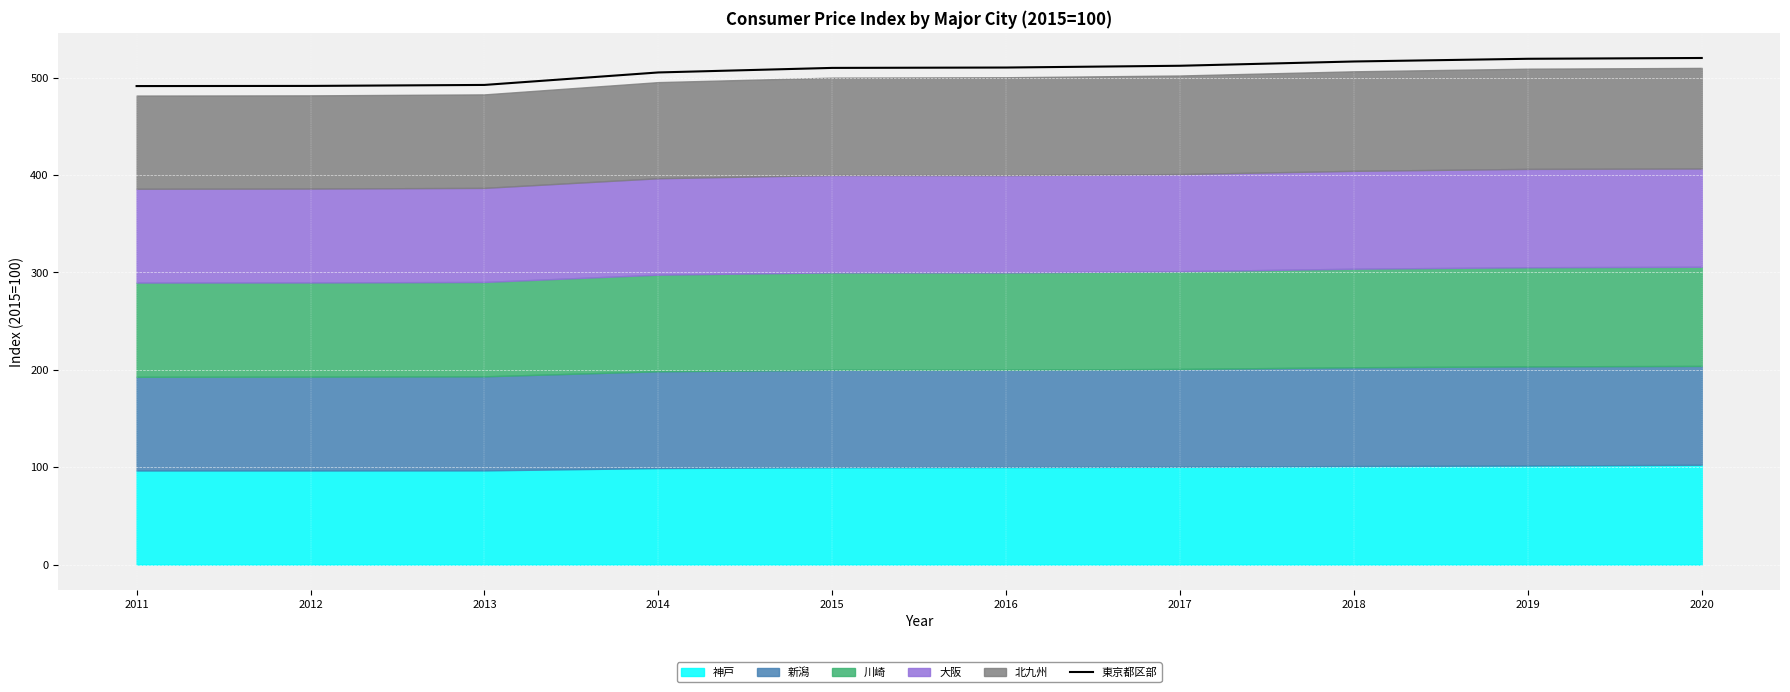

Rank the categories by value from highest to lowest.

2020, 2019, 2018, 2017, 2016, 2015, 2014, 2013, 2012, 2011